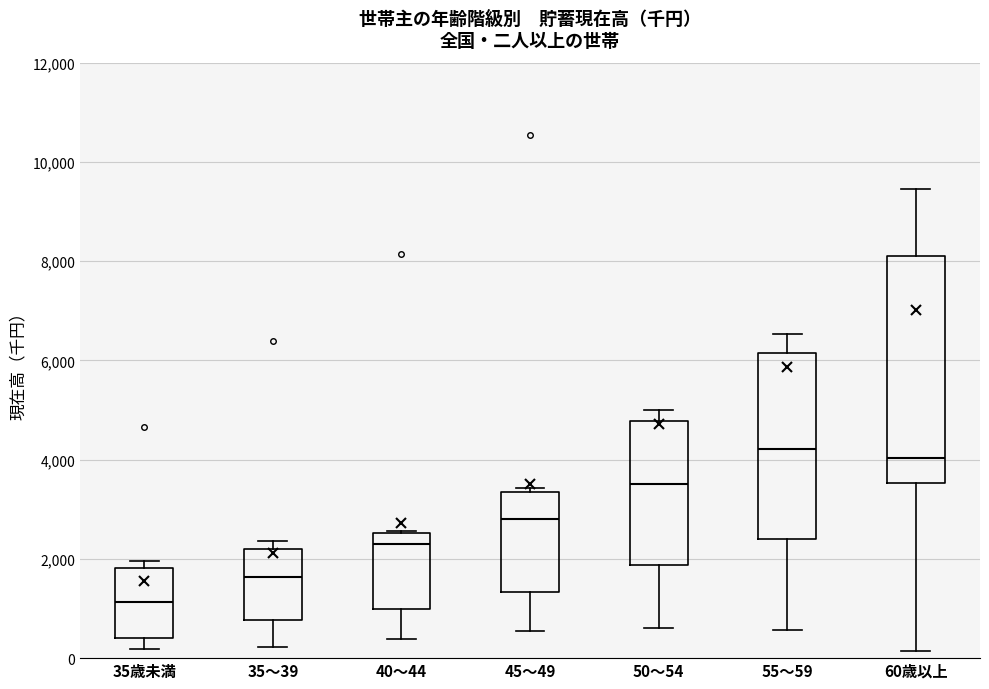

Where does the lower whisker of the box for 40～44 end on the y-axis? The values are not printed on the chart, so give them approximately, as read against the axis.

400